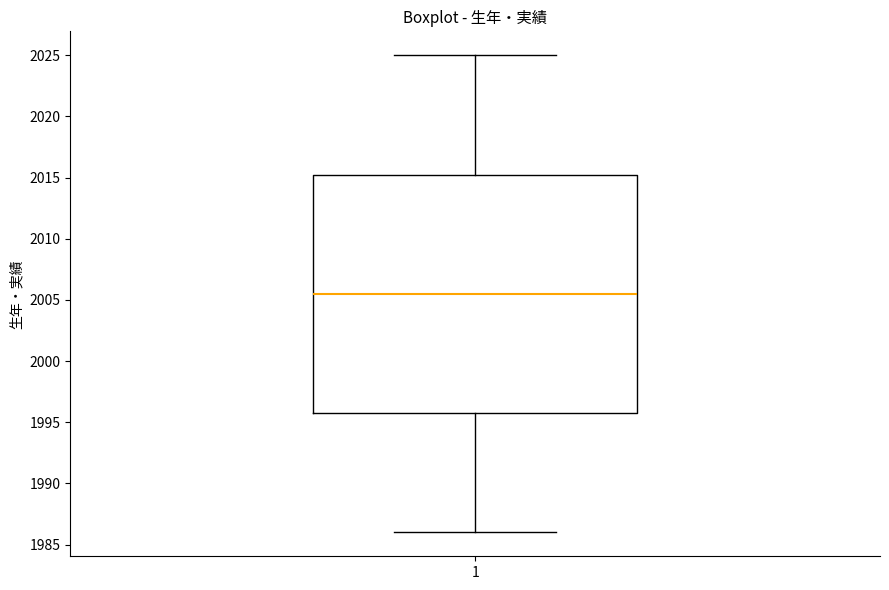

Transcribe this box plot: give where the median line is, the range the box spans, and where the two whiskers end, as read against the y-axis. The values are not printed on the chart, so give them approximately, as read against the axis.

median 2005.5, box 1996.0 to 2015.5, whiskers 1986.0 to 2025.0